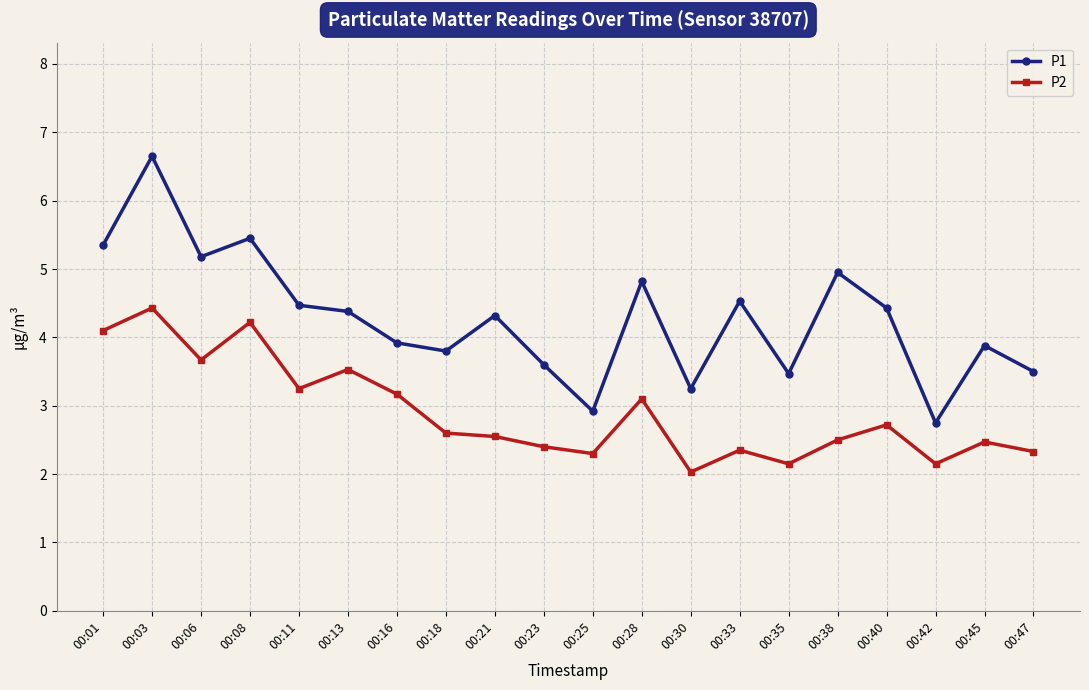

Which category has the highest value in the P2 series?

00:03